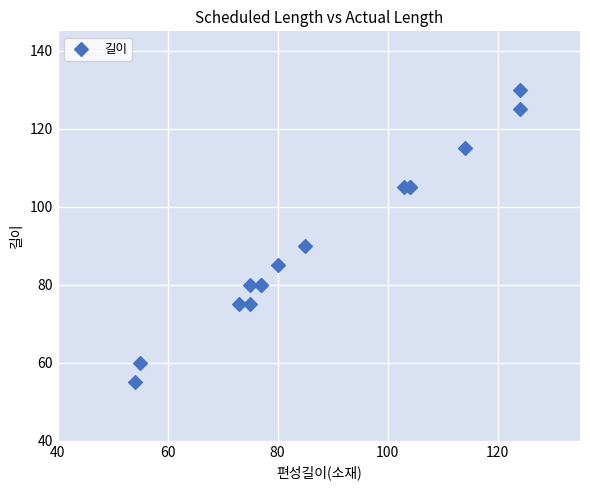

What Y value in the scatter plot is closest to 92?

90